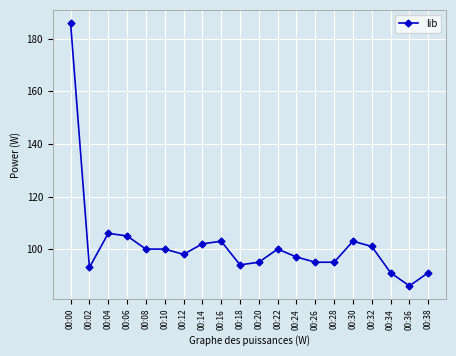

Reading left to right, list all the values displayed in this chart.

00:00=186	00:02=93	00:04=106	00:06=105	00:08=100	00:10=100	00:12=98	00:14=102	00:16=103	00:18=94	00:20=95	00:22=100	00:24=97	00:26=95	00:28=95	00:30=103	00:32=101	00:34=91	00:36=86	00:38=91